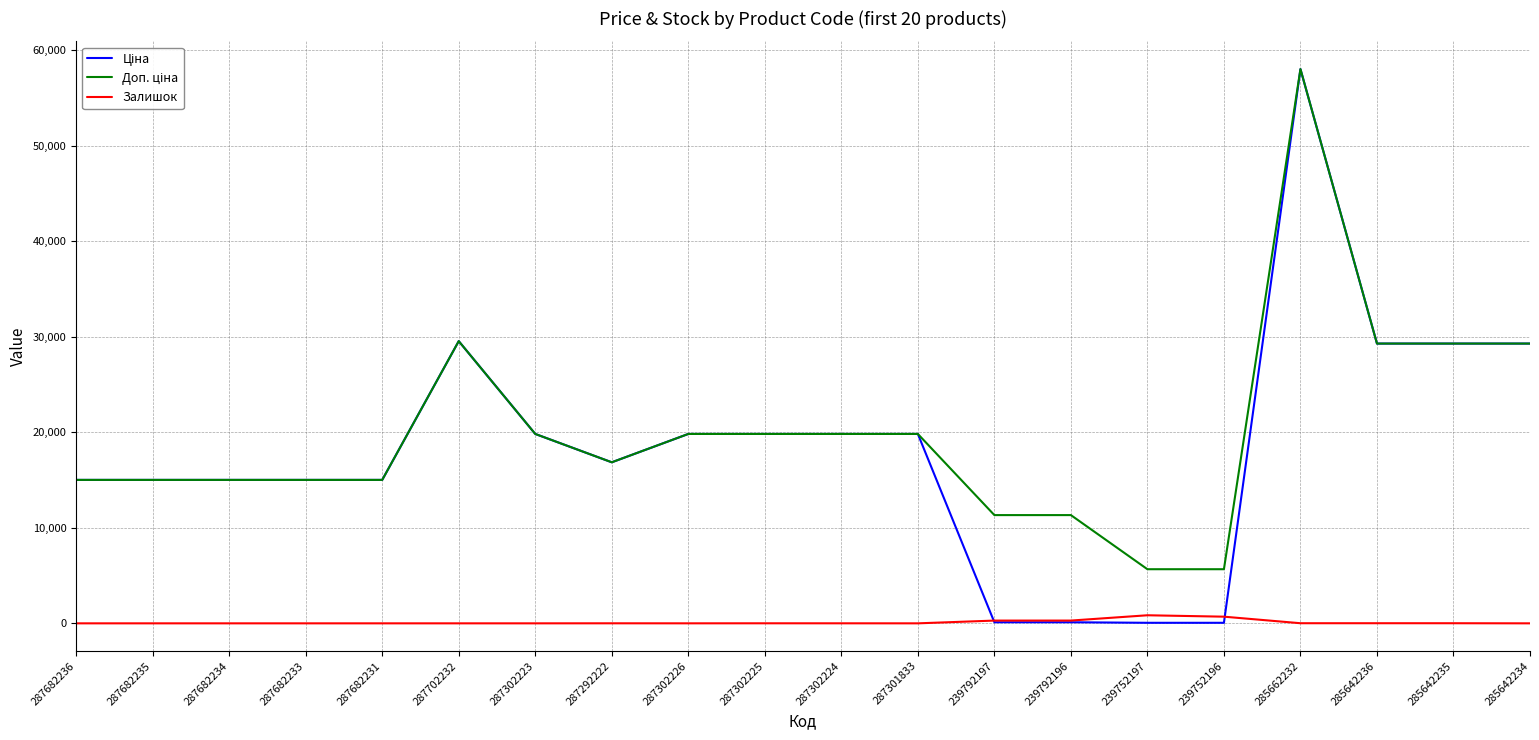

What is the spread (max minus min) of values at 287682235?

15019.2